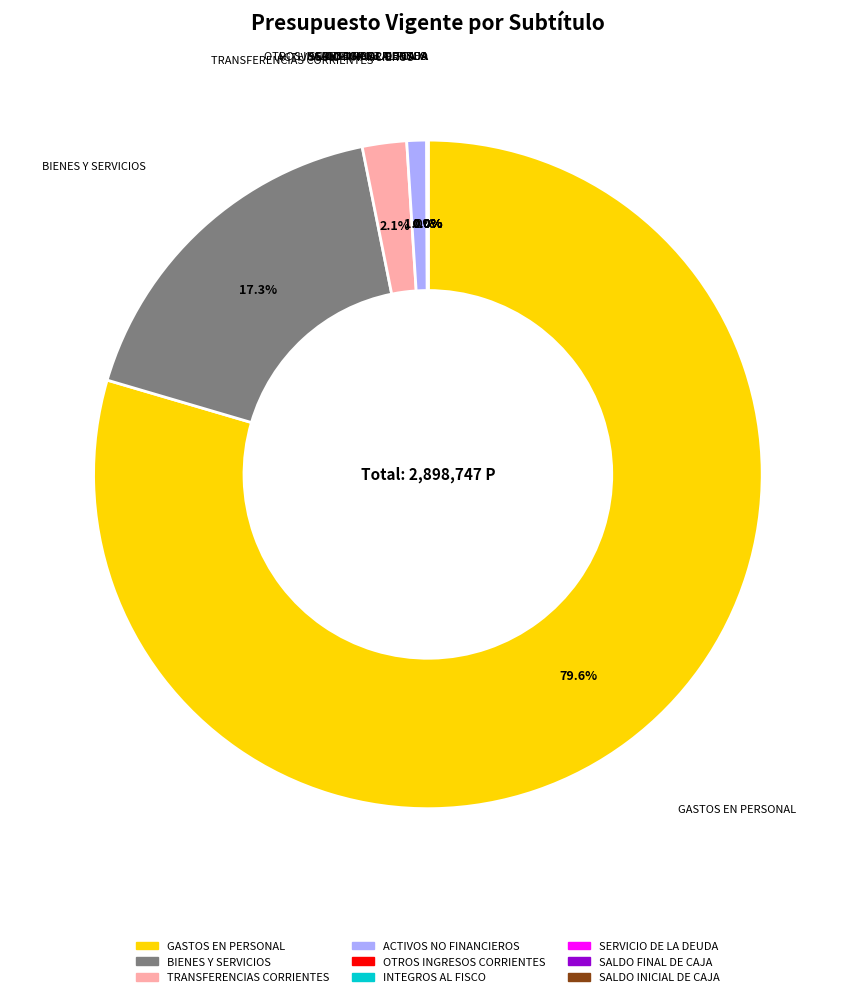

Which slice is the largest?

GASTOS EN PERSONAL